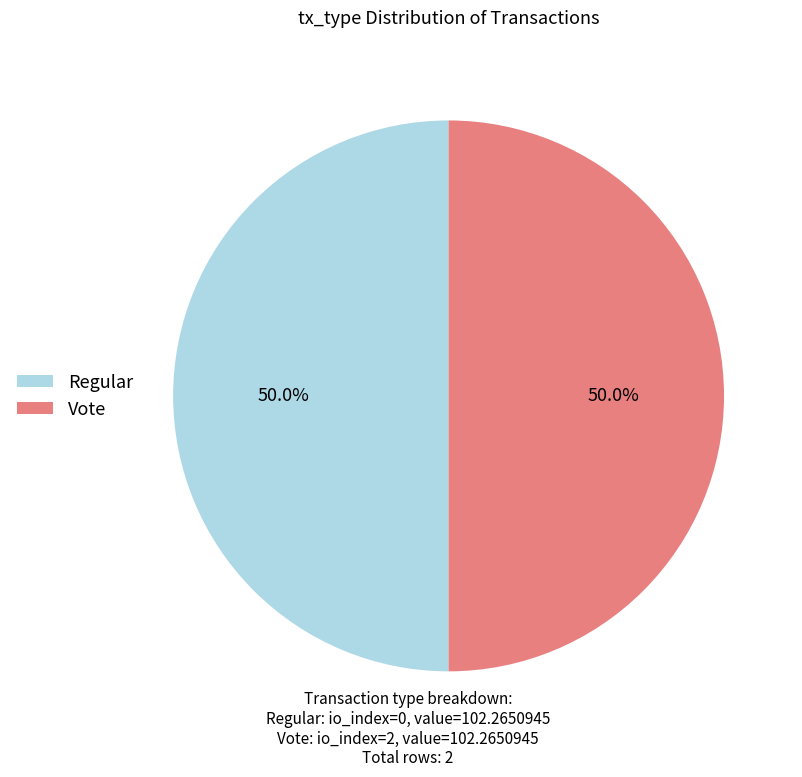

What is the total percentage of Regular and Vote?

100.0%